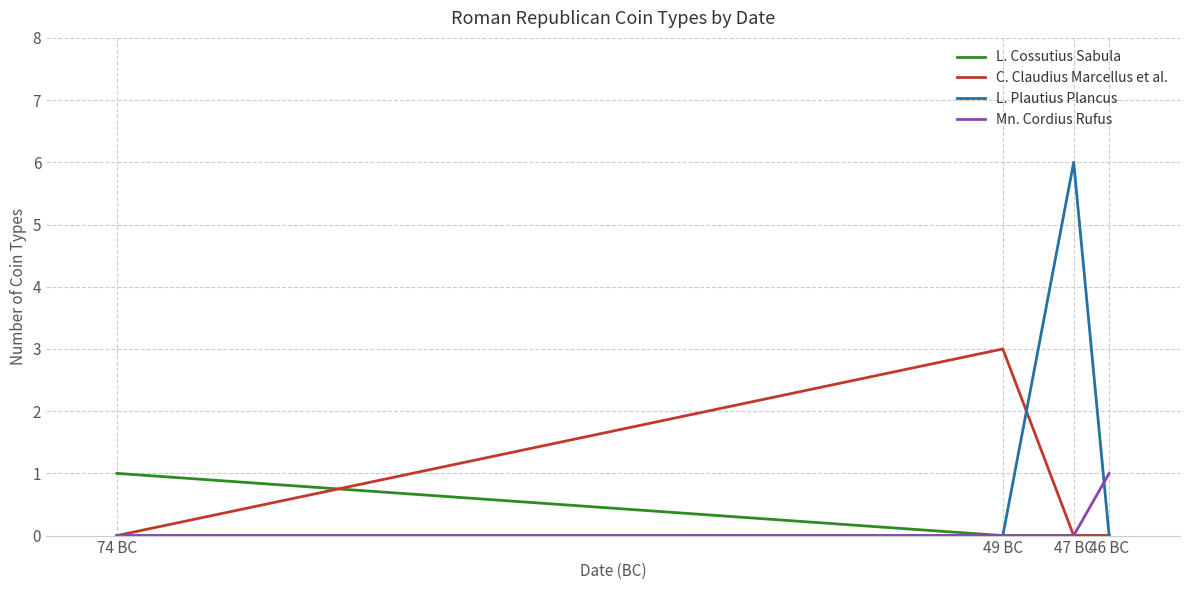

Which series has the largest total across all categories?

L. Plautius Plancus